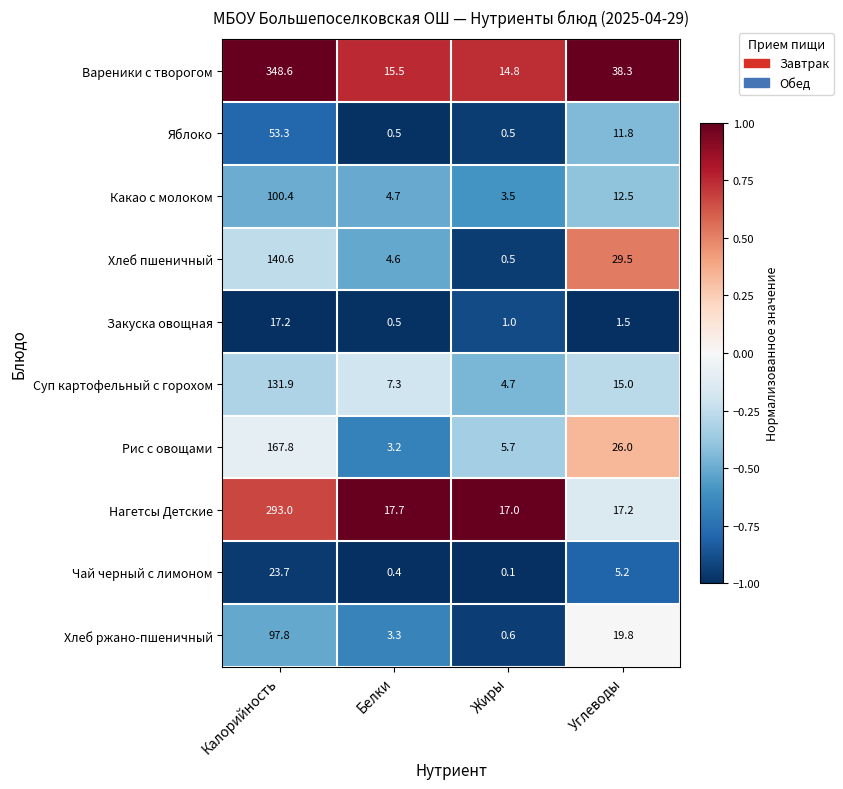

What is the difference between the highest and lowest values at Калорийность?

331.4